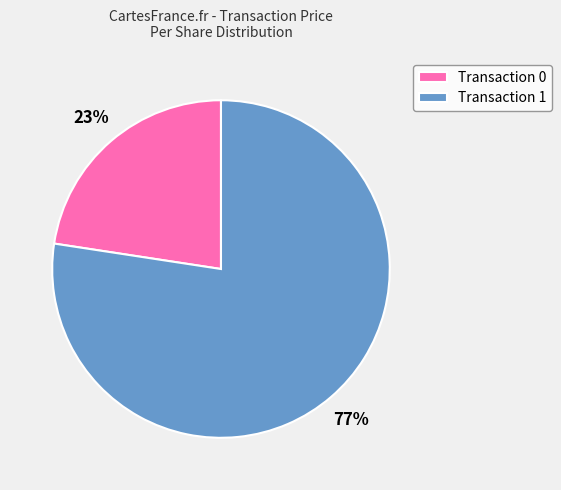

Approximately how many times larger is the value at Transaction 0 compared to Transaction 1?

0.3